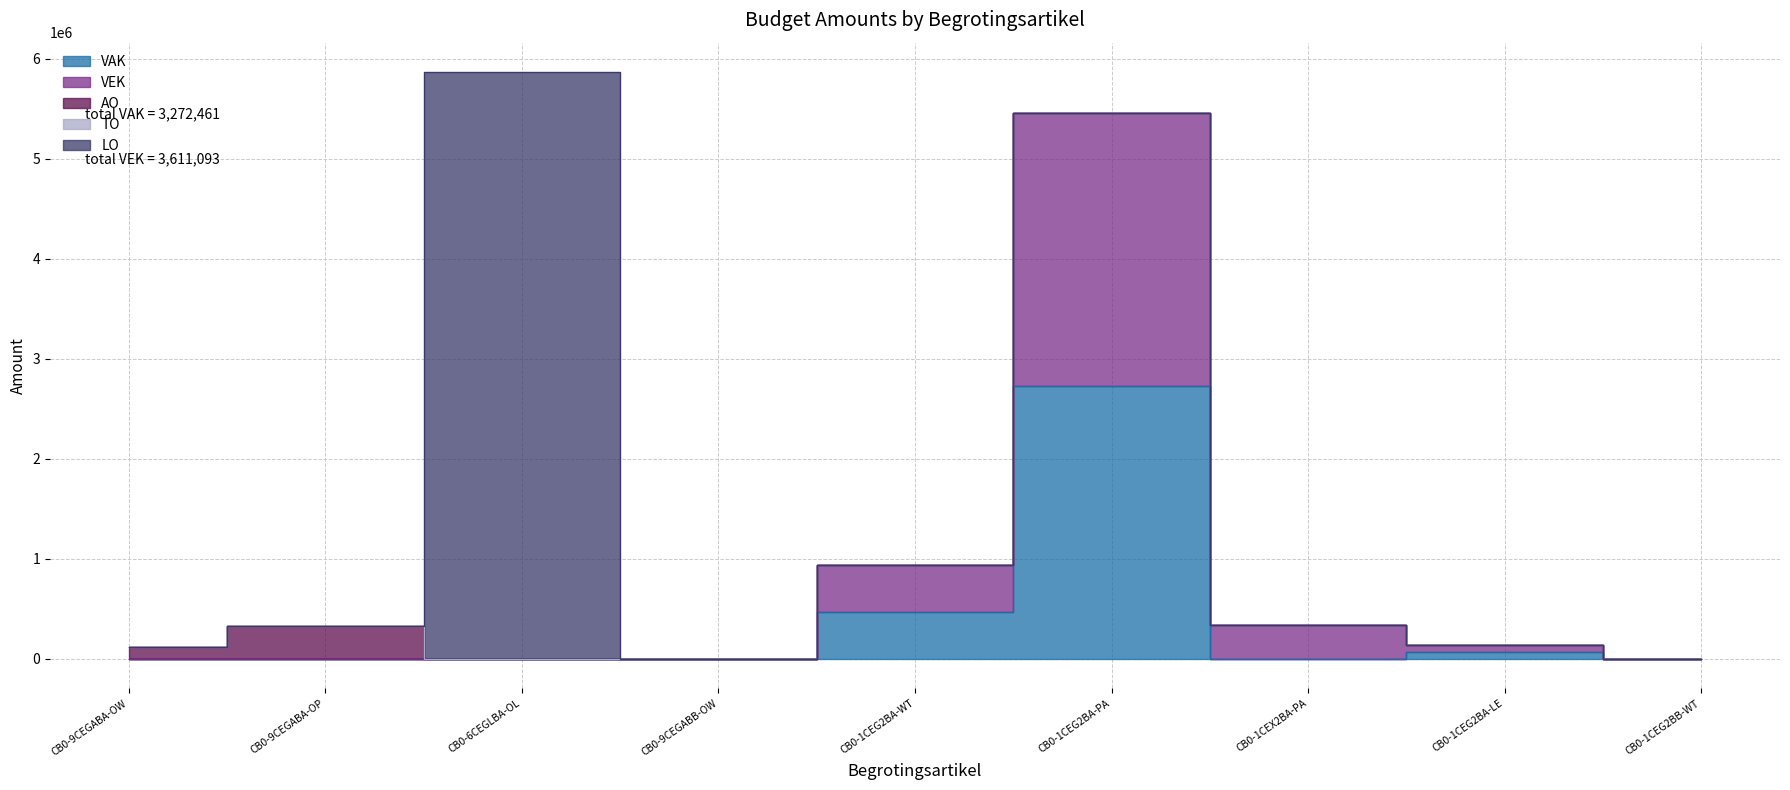

Reading right to left, what are all the values shown in this chart?

VAK: 515	68004	474	2731417	472051	0	0	0	0
VEK: 515	68004	339106	2731417	472051	0	0	0	0
AO: 0	0	0	0	0	448	0	331067	117842
TO: 0	0	0	0	0	0	0	0	0
LO: 0	0	0	0	0	0	5868173	0	0